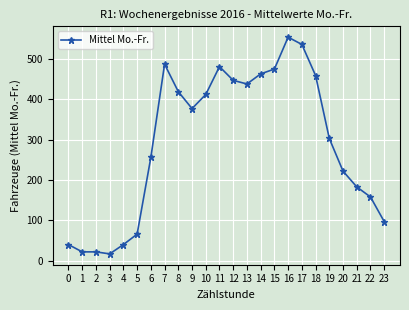

True or false: the data shows 463 at 14.

True